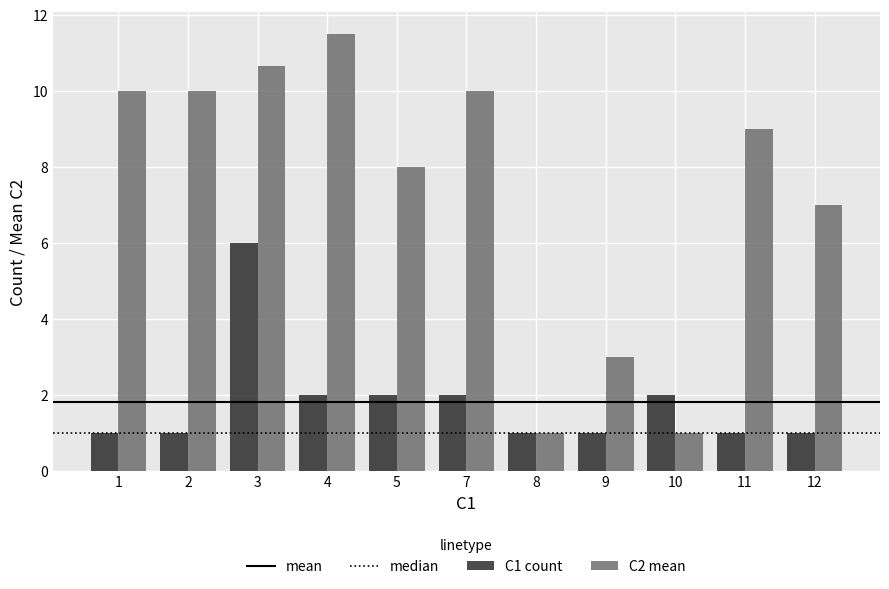

What is the minimum value shown in the chart?

1.0